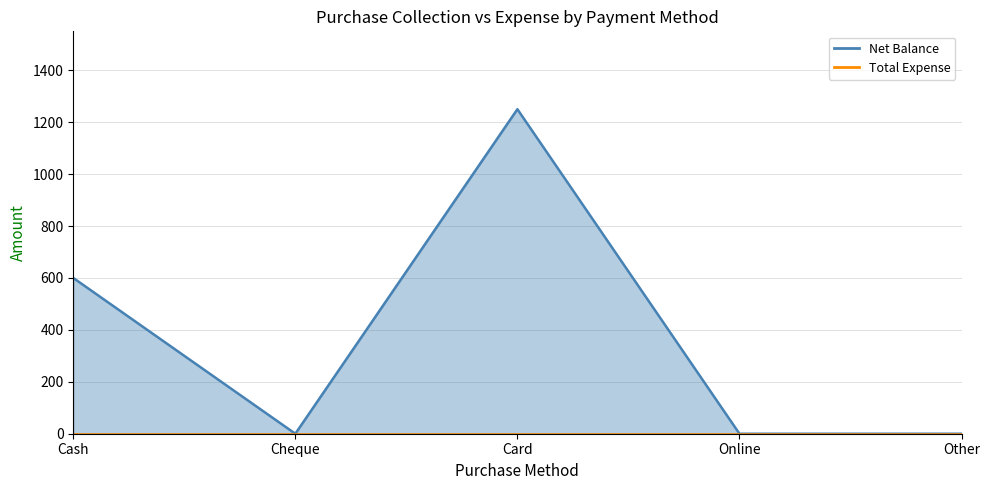

What is the difference between the maximum and minimum values in the Net Balance line series?

1250